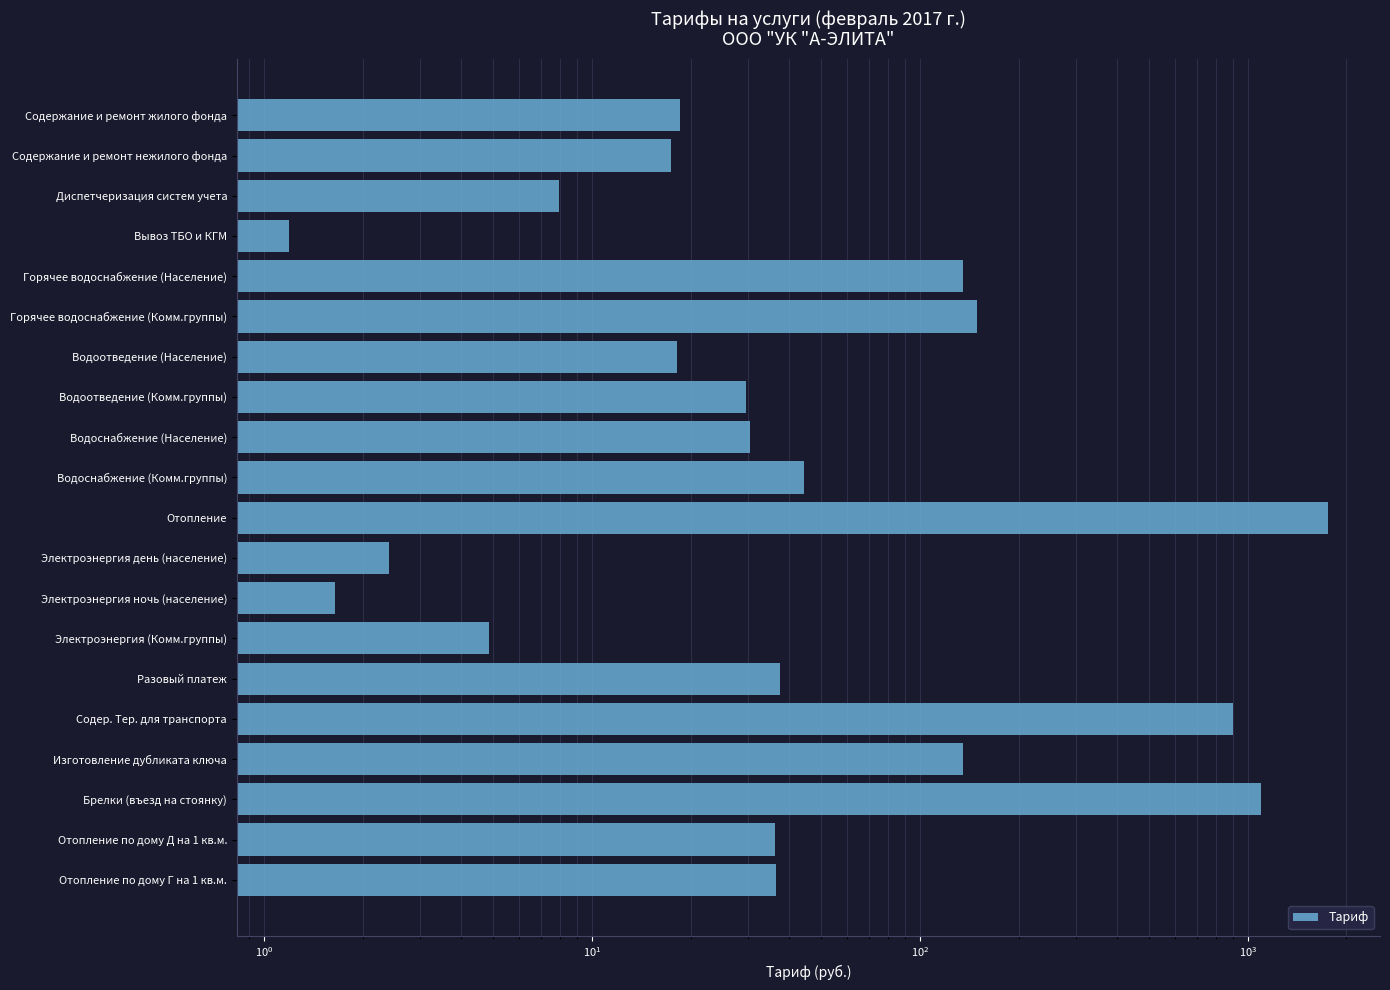

What is the value of the 1st bar from the left?

18.6